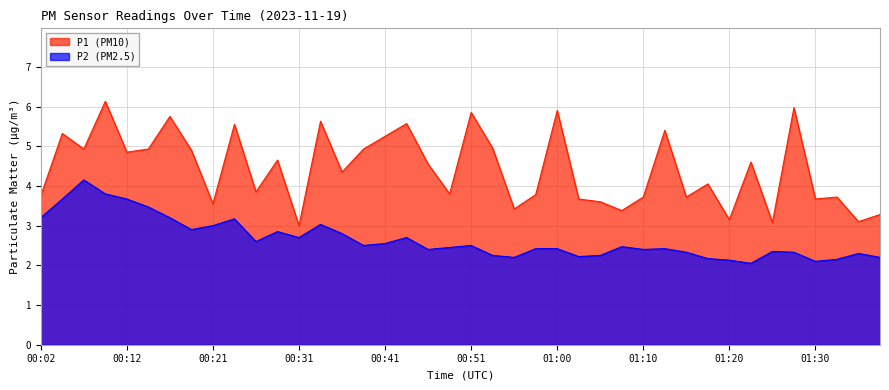

Does the chart display data point markers on the line(s)?

No